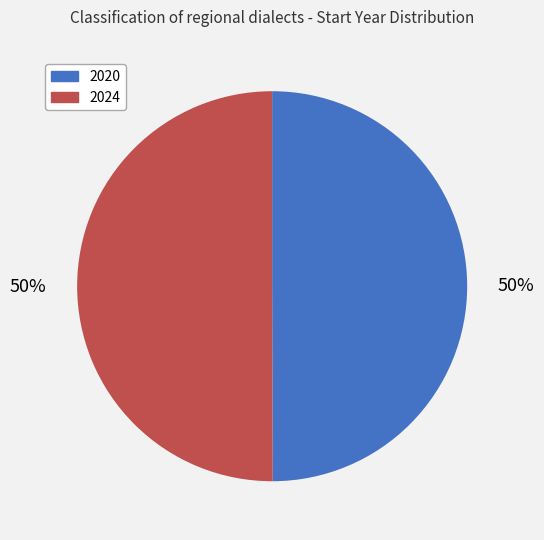

Is the sum of 2024 and 2020 greater than half?

Yes